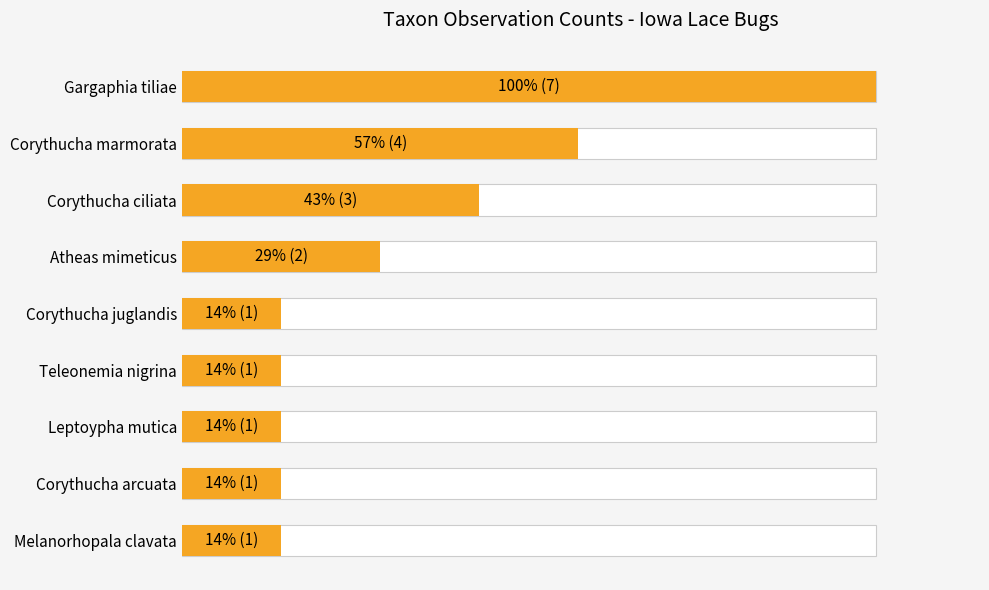

What is the value of the Max Count bar at the 9th from the left?

1